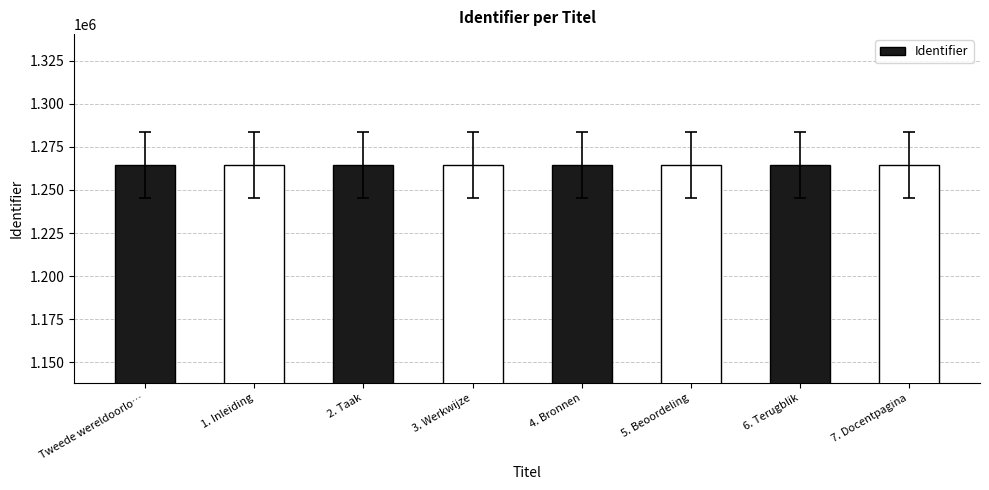

What is the change in value from Tweede wereldoorlo… to 7. Docentpagina?

-32